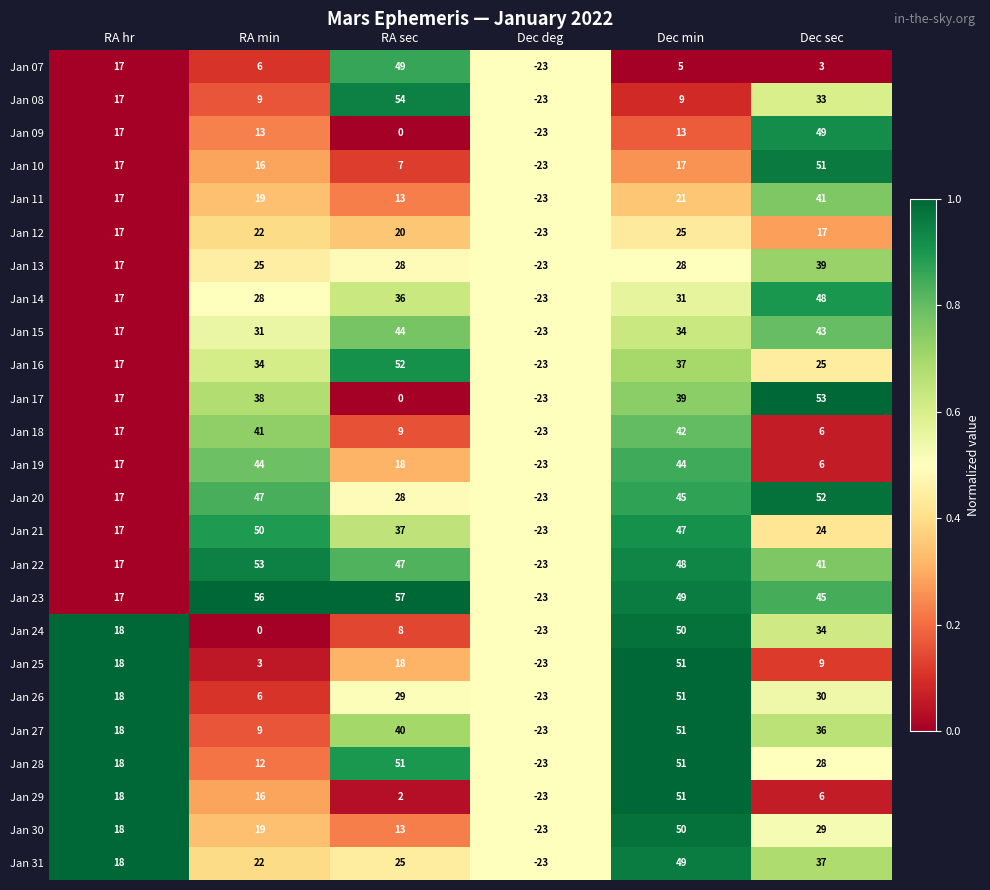

At how many categories does at least one series exceed 0?

5